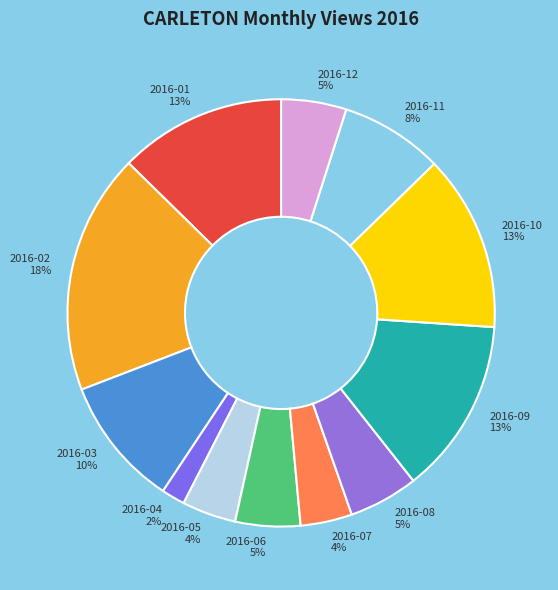

How many slices are in this pie chart?

12